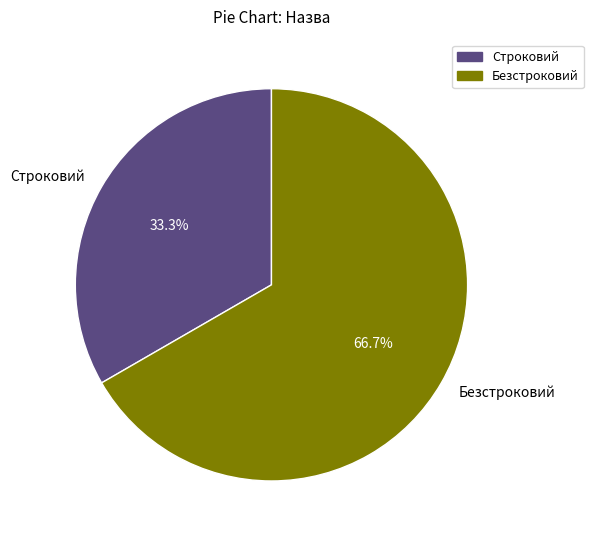

Do Строковий and Безстроковий together represent more than half of the pie?

Yes